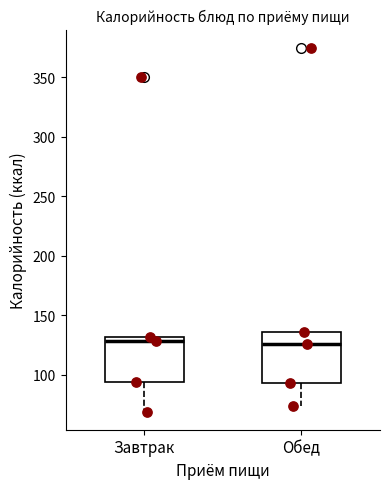

Reading left to right, read every box against the y-axis: the position of its median line, the range the box covers, and the ends of its whiskers. The values are not printed on the chart, so give them approximately, as read against the axis.

Завтрак: median 130 (just below the box's upper edge), box 95 to 130, whiskers 70 to 130
Обед: median 125, box 95 to 135, whiskers 75 to 135